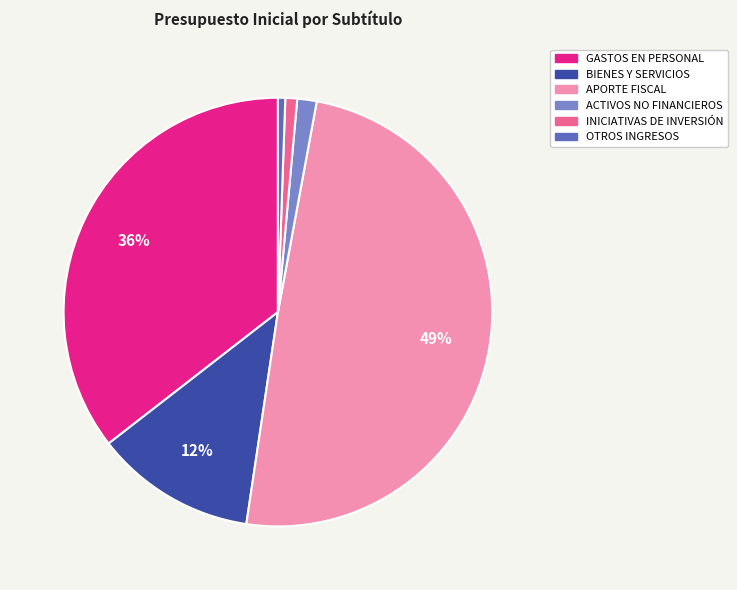

To the nearest percent, what is the average slice percentage?

17%